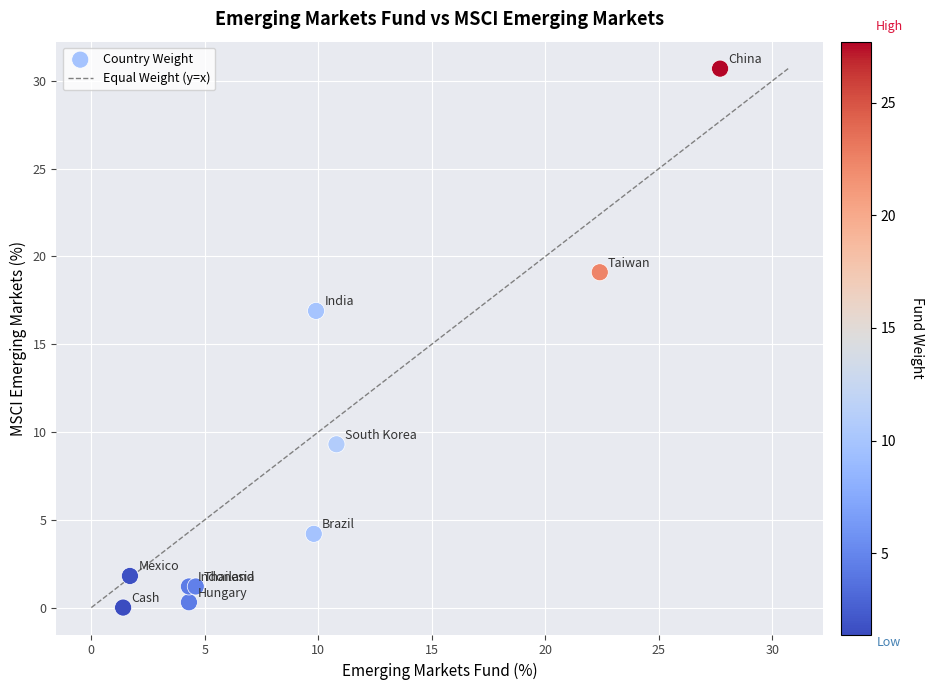

What Y value in the scatter plot is closest to 15?

16.9